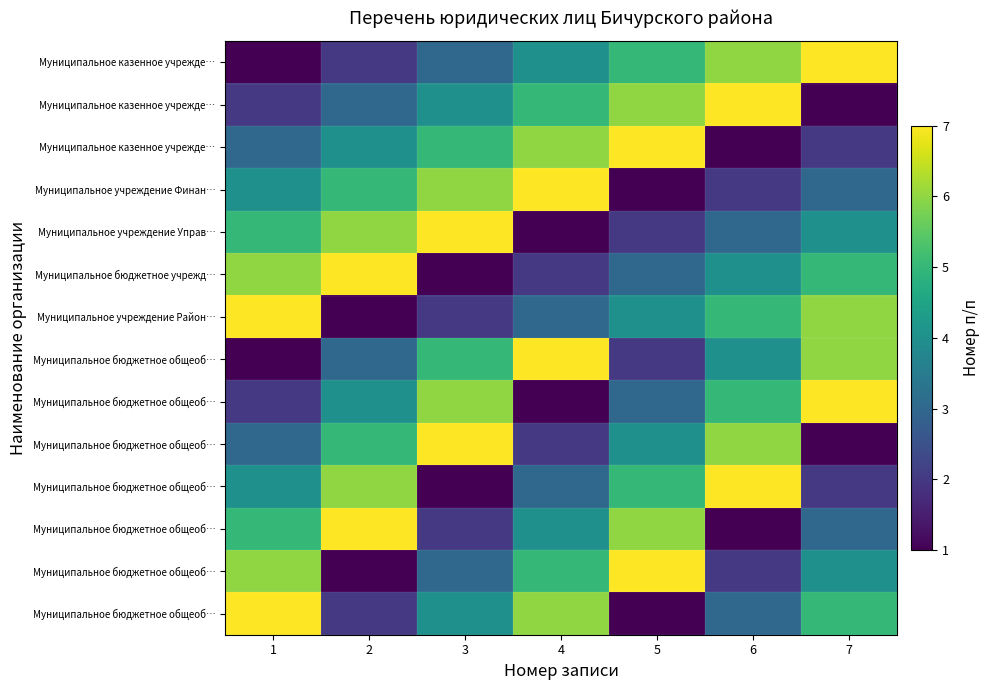

Which has a higher value, 6 or 5?

6